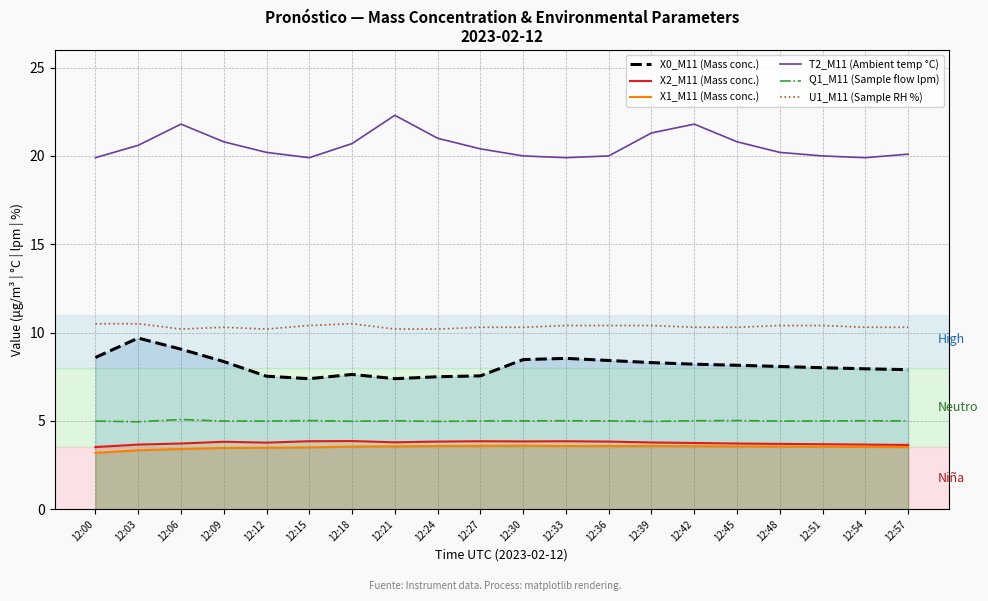

Which category has the highest value in the X1_M11 (Mass conc.) series?

12:30